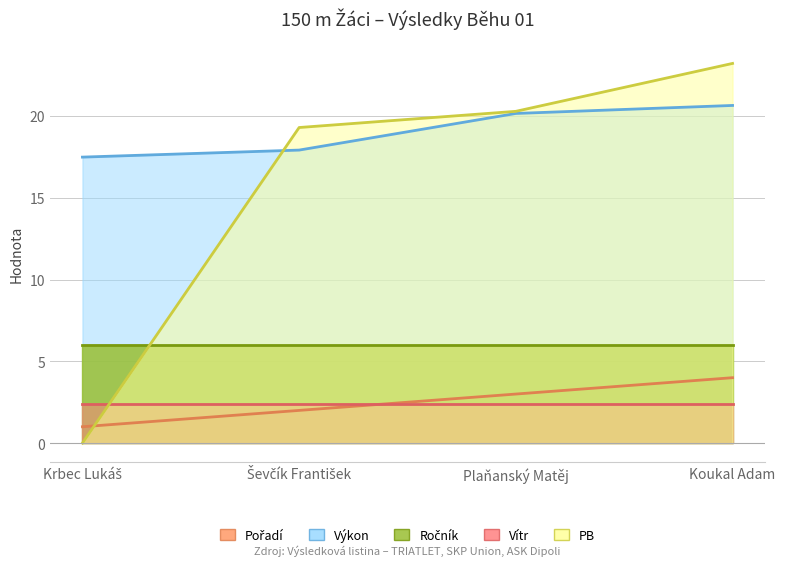

The value of Výkon at Koukal Adam is 20.6. True or false?

True